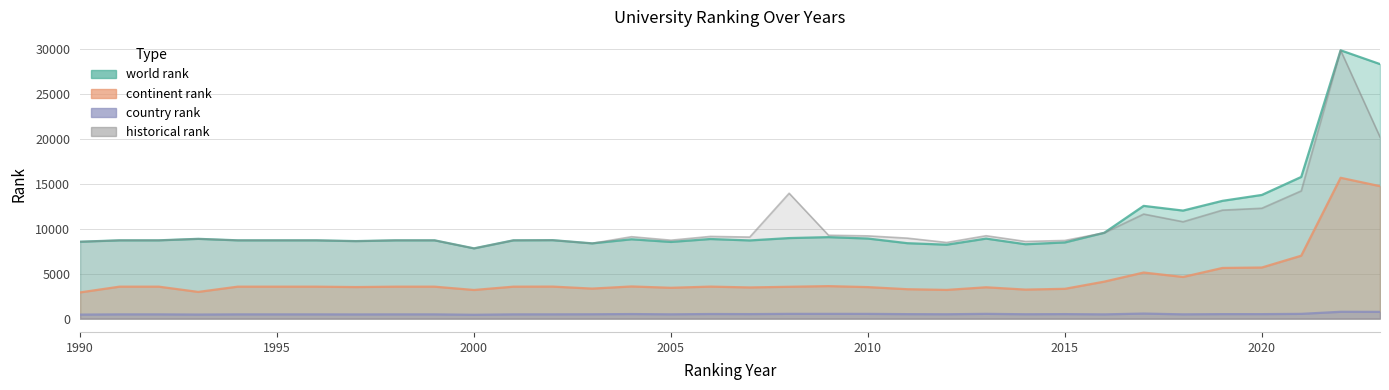

Does the chart display data point markers on the line(s)?

No